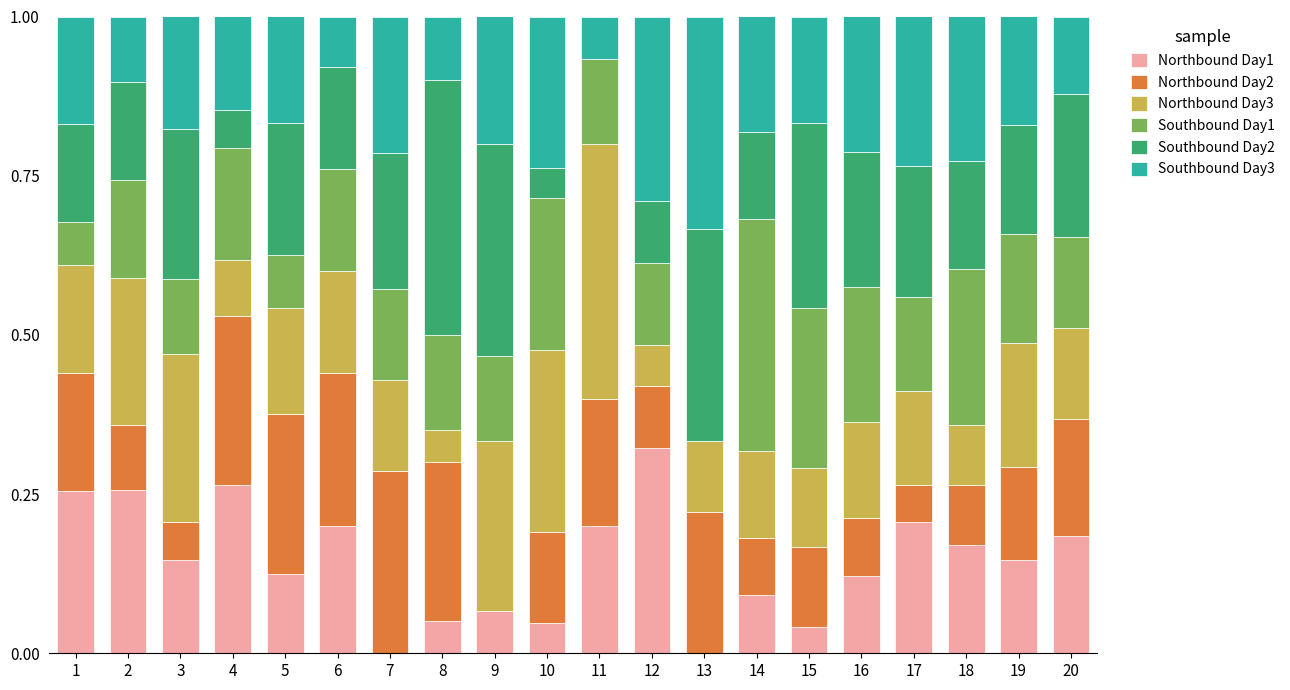

Which category has the highest value in the Northbound Day1 series?

12